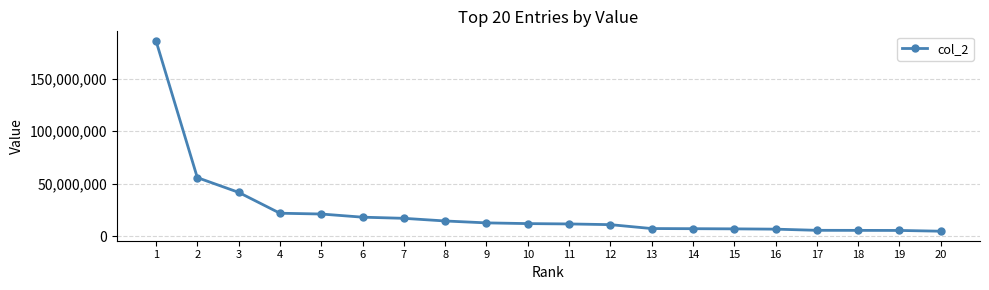

The value at 12 is 10881426. True or false?

True